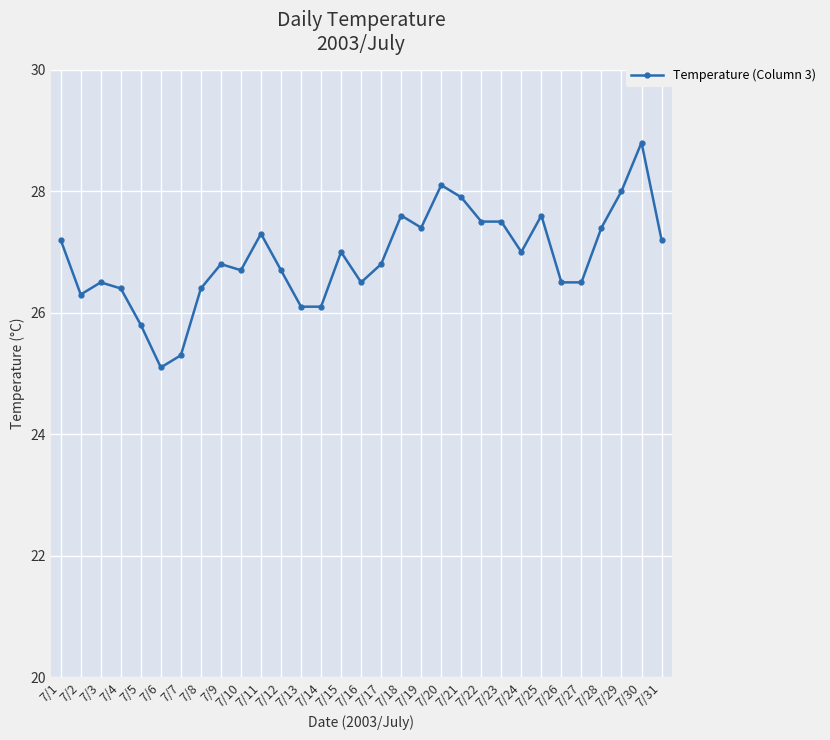

True or false: the data has more than 2 interior local peaks.

True